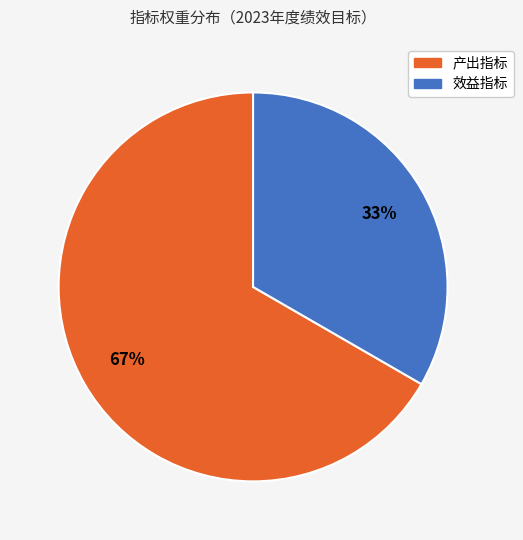

Which slice is the largest?

产出指标